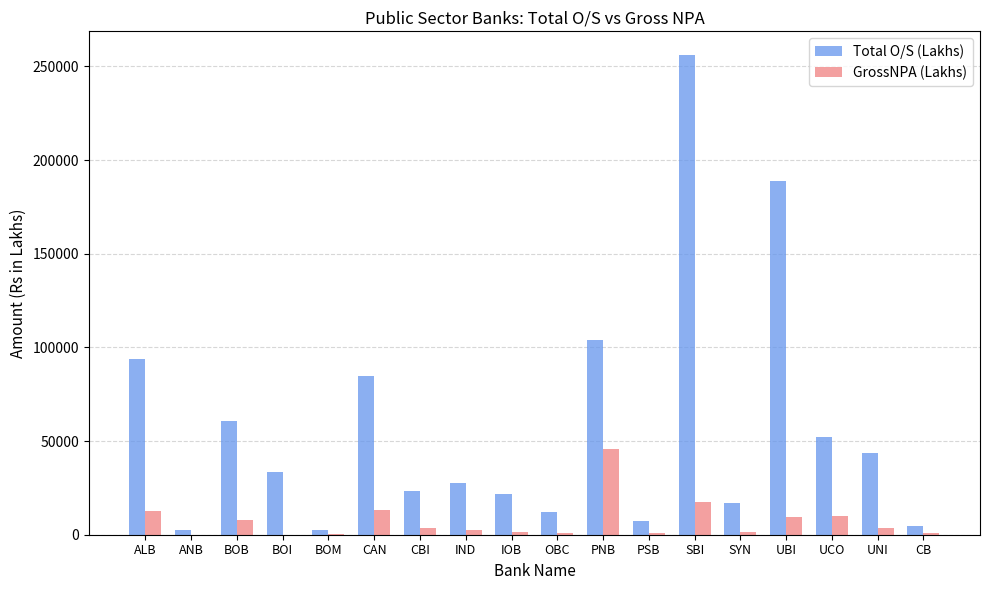

What is the difference between the Total O/S (Lakhs) values at IOB and PNB?

82522.4